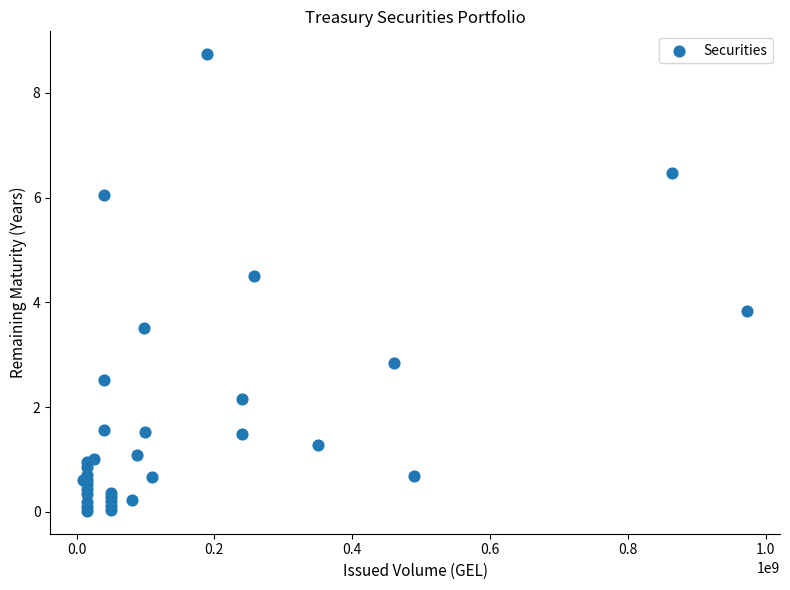

What Y value in the scatter plot is closest to 4?

3.8